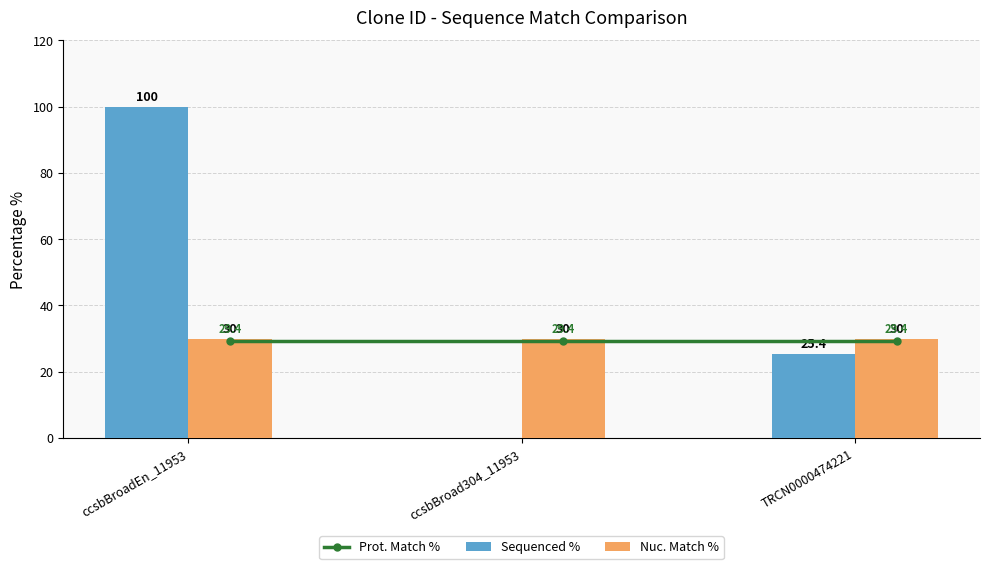

At which label is Nuc. Match % closest to 30?

ccsbBroadEn_11953